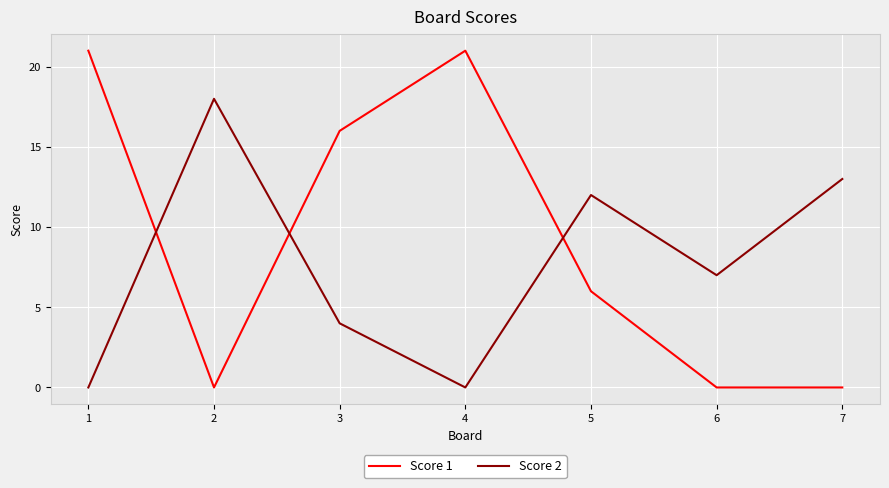

Which category has the highest value in the Score 2 series?

2